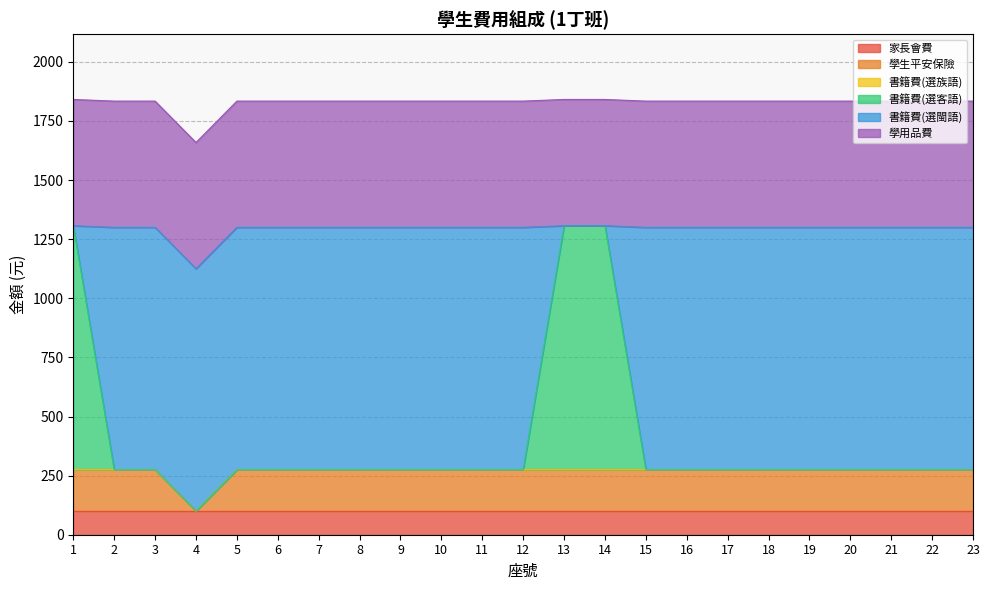

What is the spread (max minus min) of values at 18?

1025